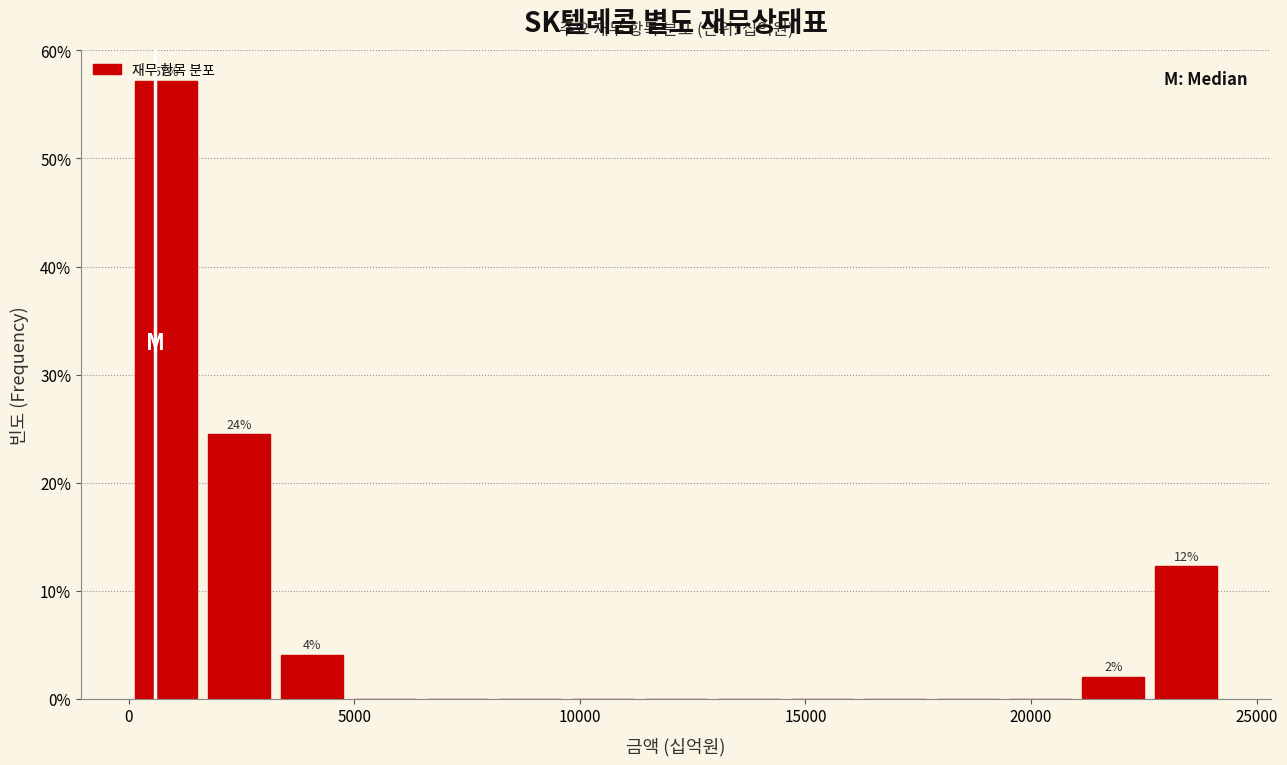

Around what value on the x-axis is the tallest bar? Give the approximate position of its centre, as read against the axis.

1000